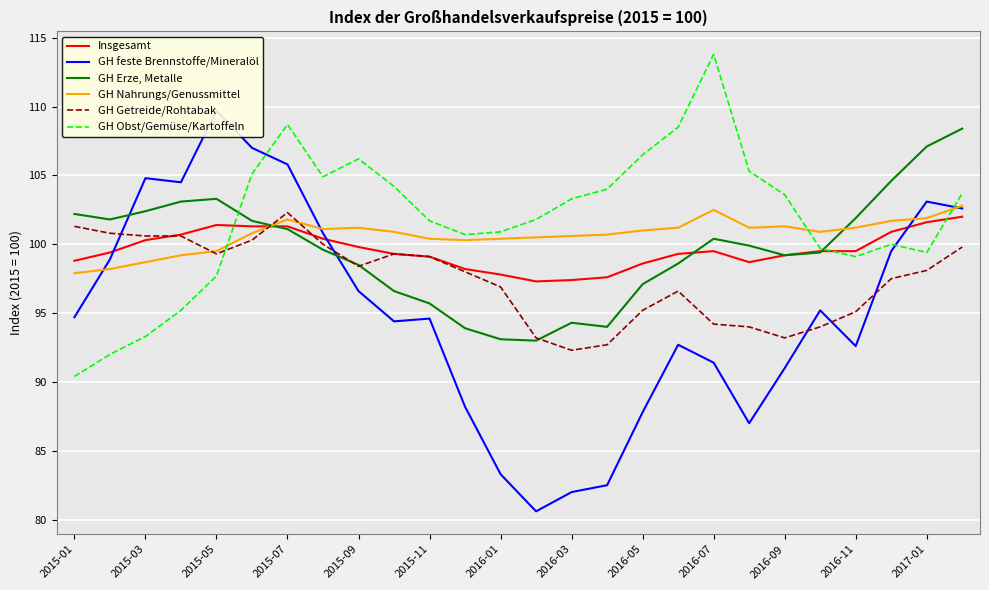

Rank the series by their maximum value, from highest to lowest.

GH Obst/Gemüse/Kartoffeln, GH feste Brennstoffe/Mineralöl, GH Erze, Metalle, GH Nahrungs/Genussmittel, GH Getreide/Rohtabak, Insgesamt